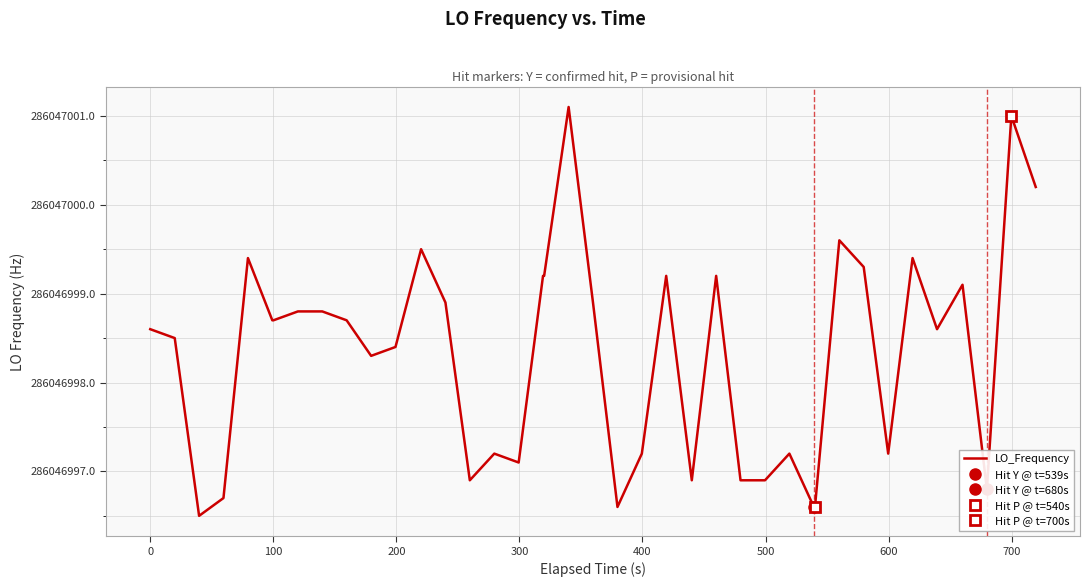

What is the difference between the maximum and minimum values?

4.6